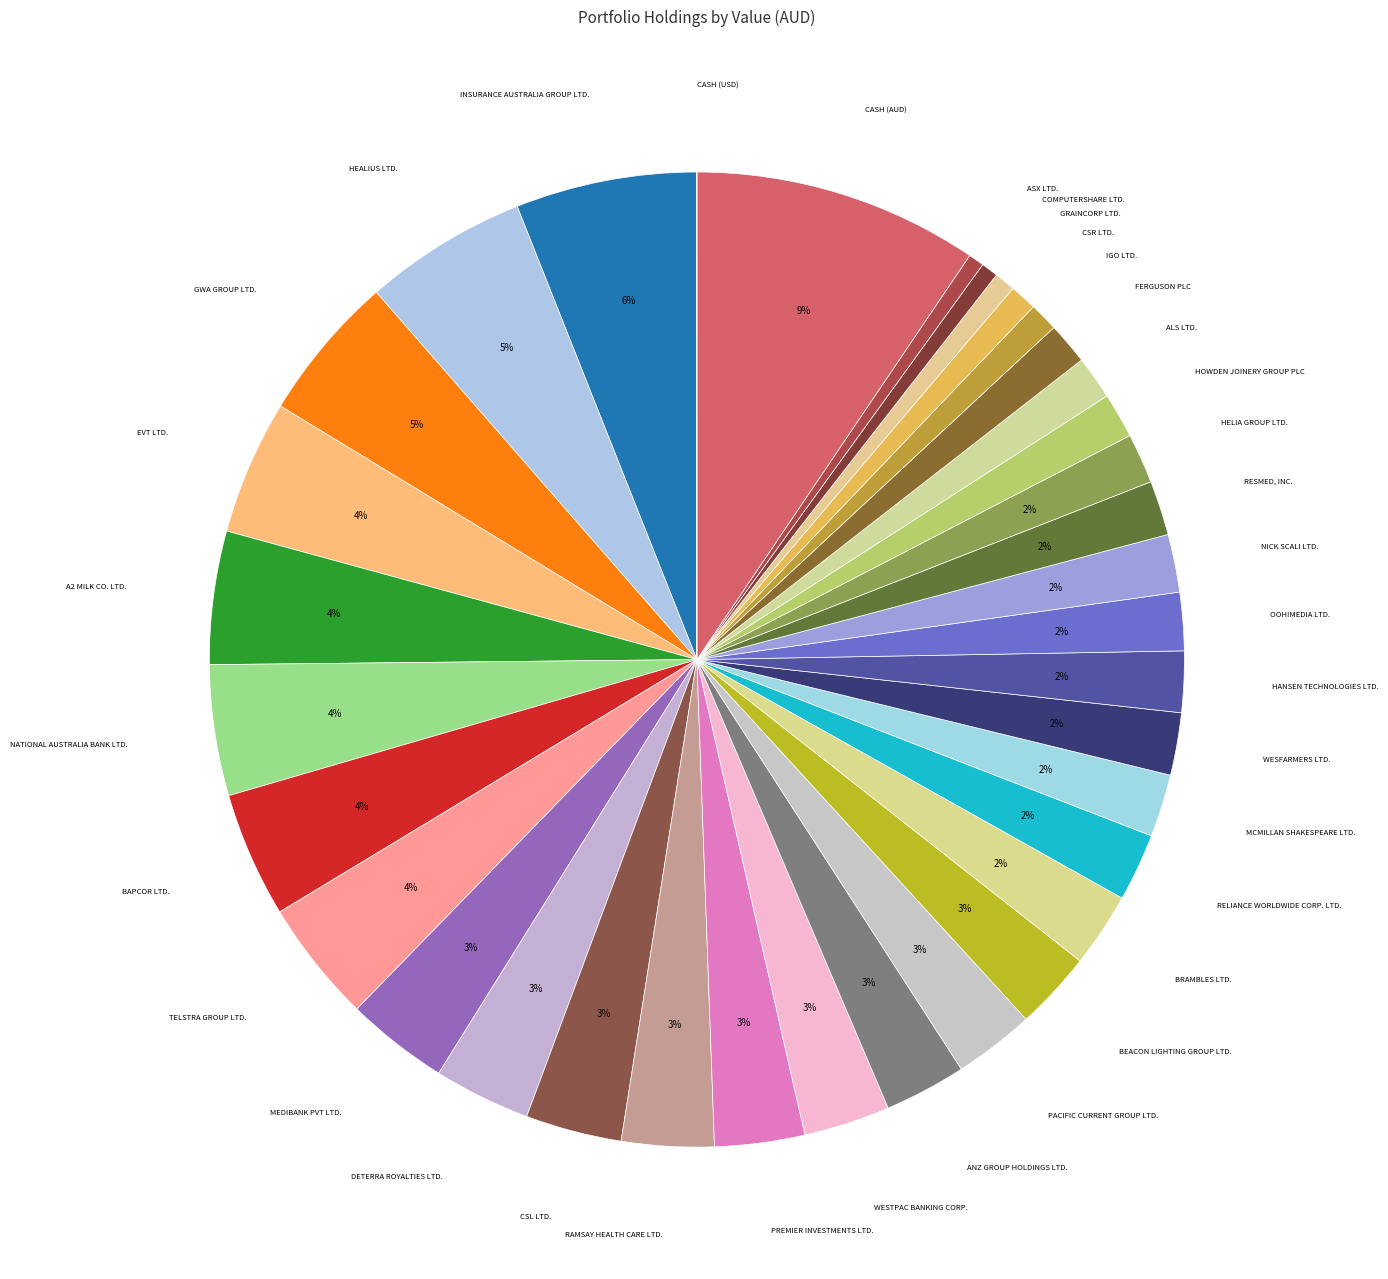

Does CASH (AUD) account for over 50% of the chart?

No